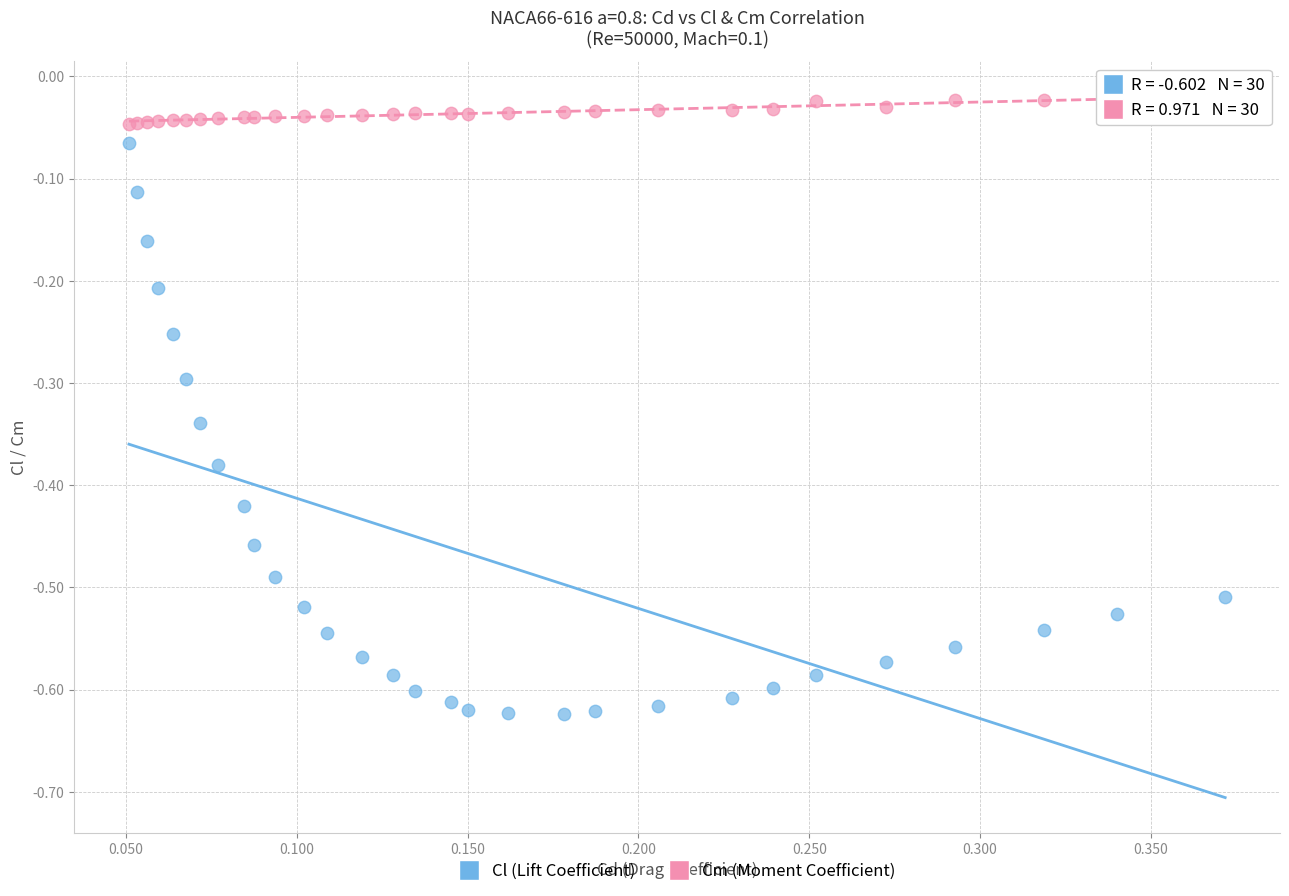

Which series has the widest spread of Y values?

Cl (Lift Coefficient)